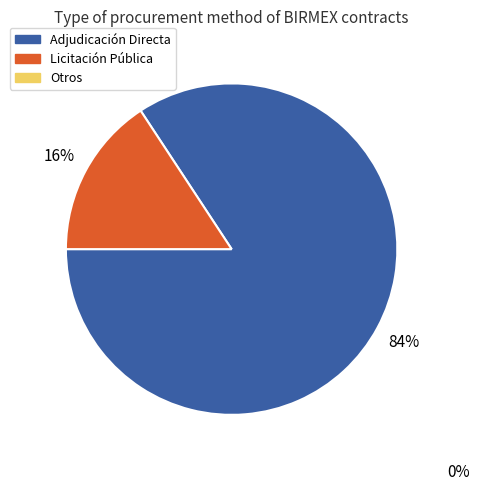

To the nearest percent, what is the average slice percentage?

50%